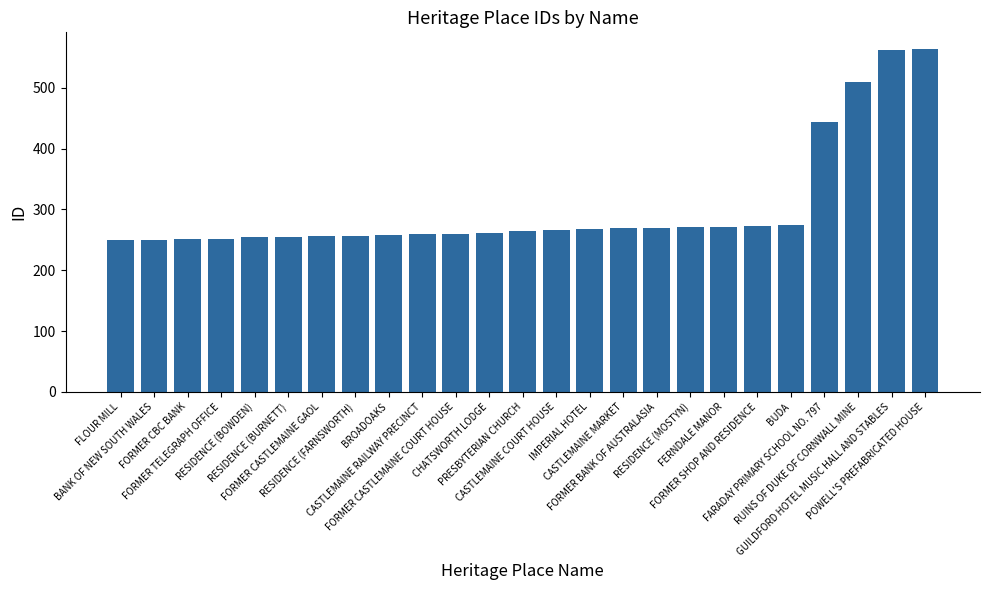

What is the difference between the second highest and second lowest values?

312